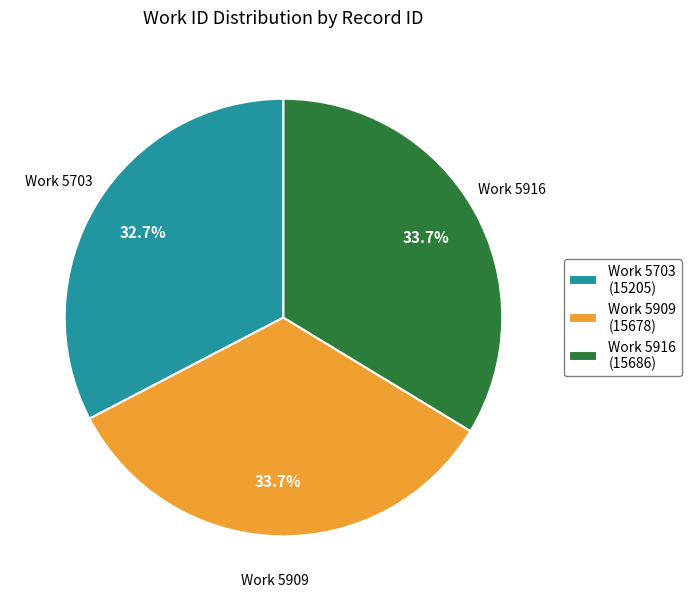

What percentage is NOT represented by Work 5703 (15205)?

67.3%